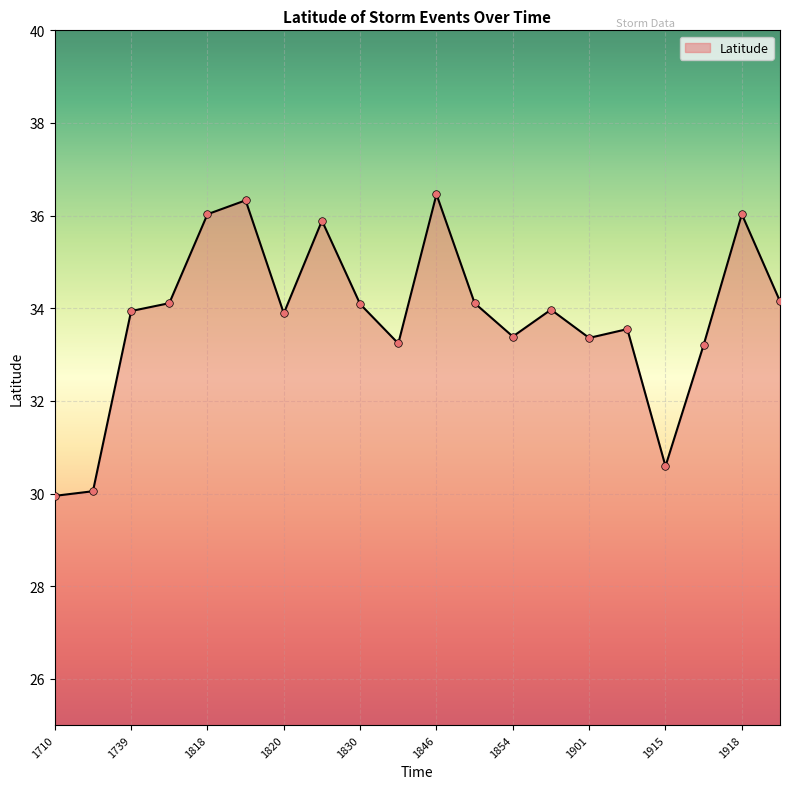

What is the greatest value displayed?

36.5